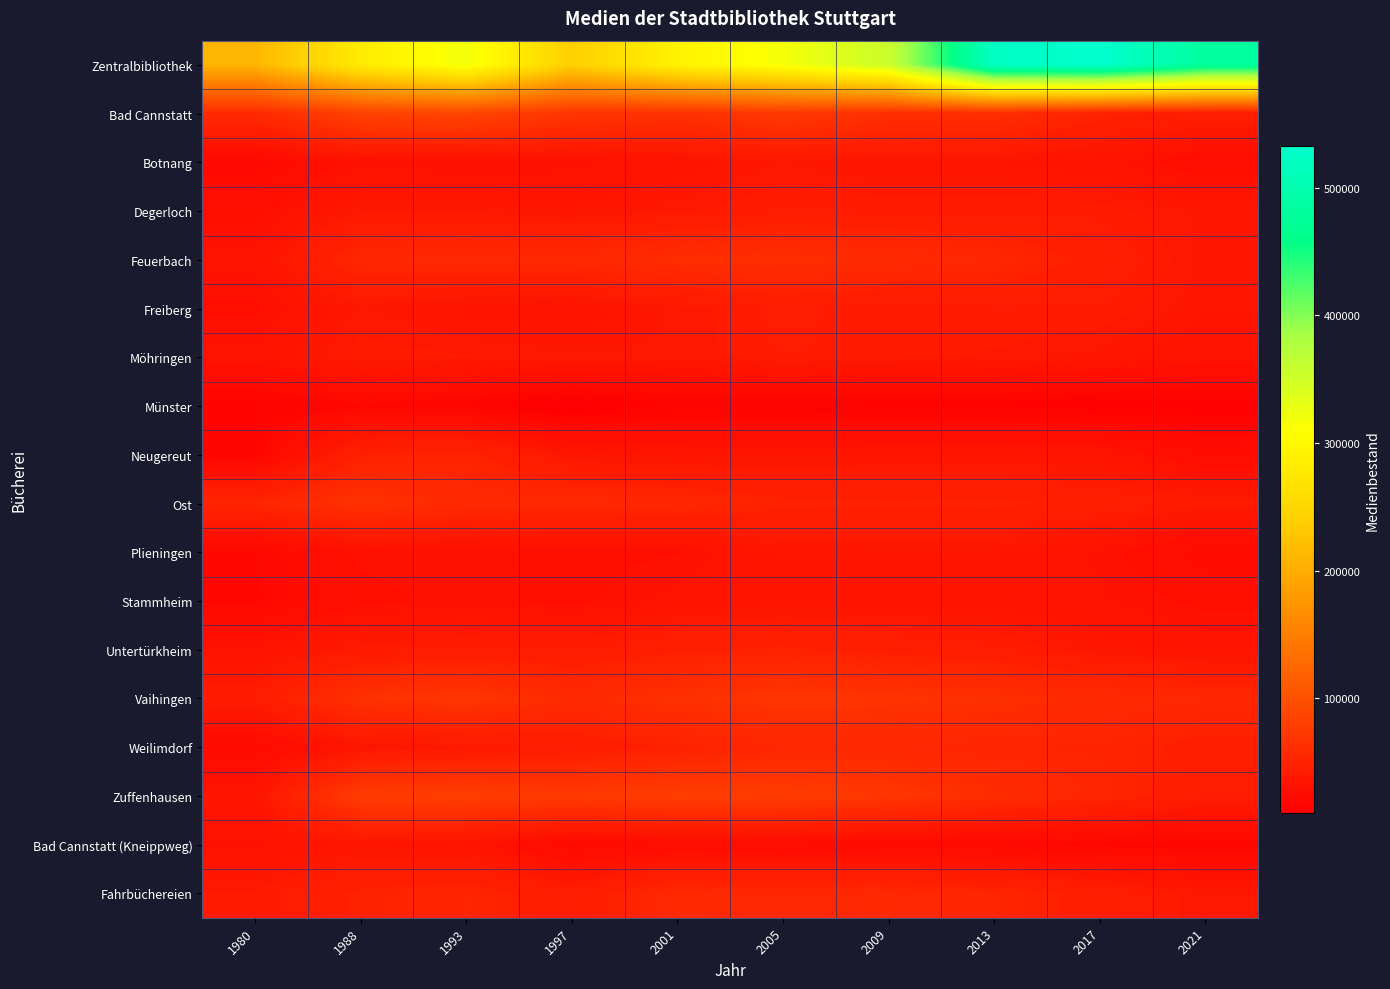

Which series has the largest range (max minus min)?

Zentralbibliothek